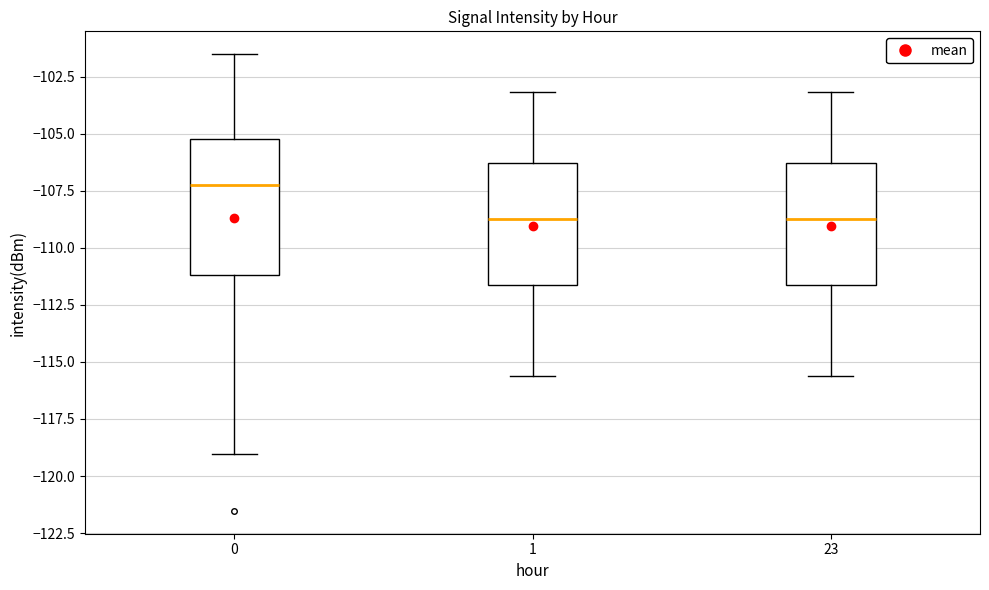

Reading left to right, transcribe this box plot: for each box, give where its median line is, the range the box spans, and where its two whiskers end, as read against the y-axis. The values are not printed on the chart, so give them approximately, as read against the axis.

0: median -107.0, box -111.0 to -105.0, whiskers -119.0 to -101.5
1: median -108.5, box -111.5 to -106.5, whiskers -115.5 to -103.0
23: median -108.5, box -111.5 to -106.5, whiskers -115.5 to -103.0